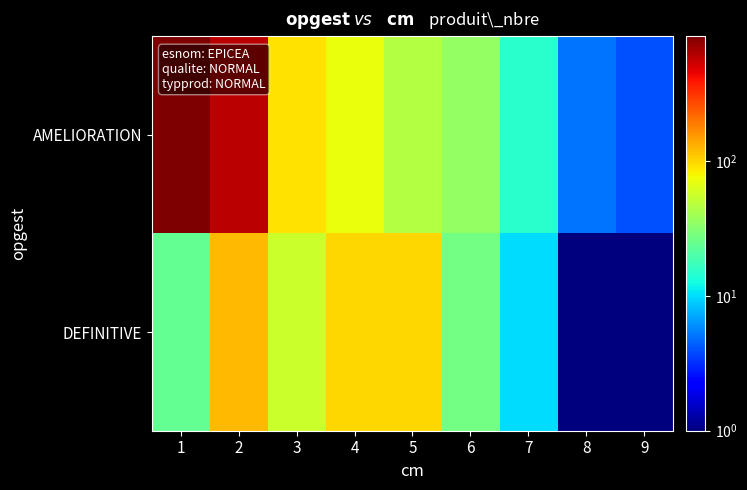

Between 2 and 6, which is larger?

2